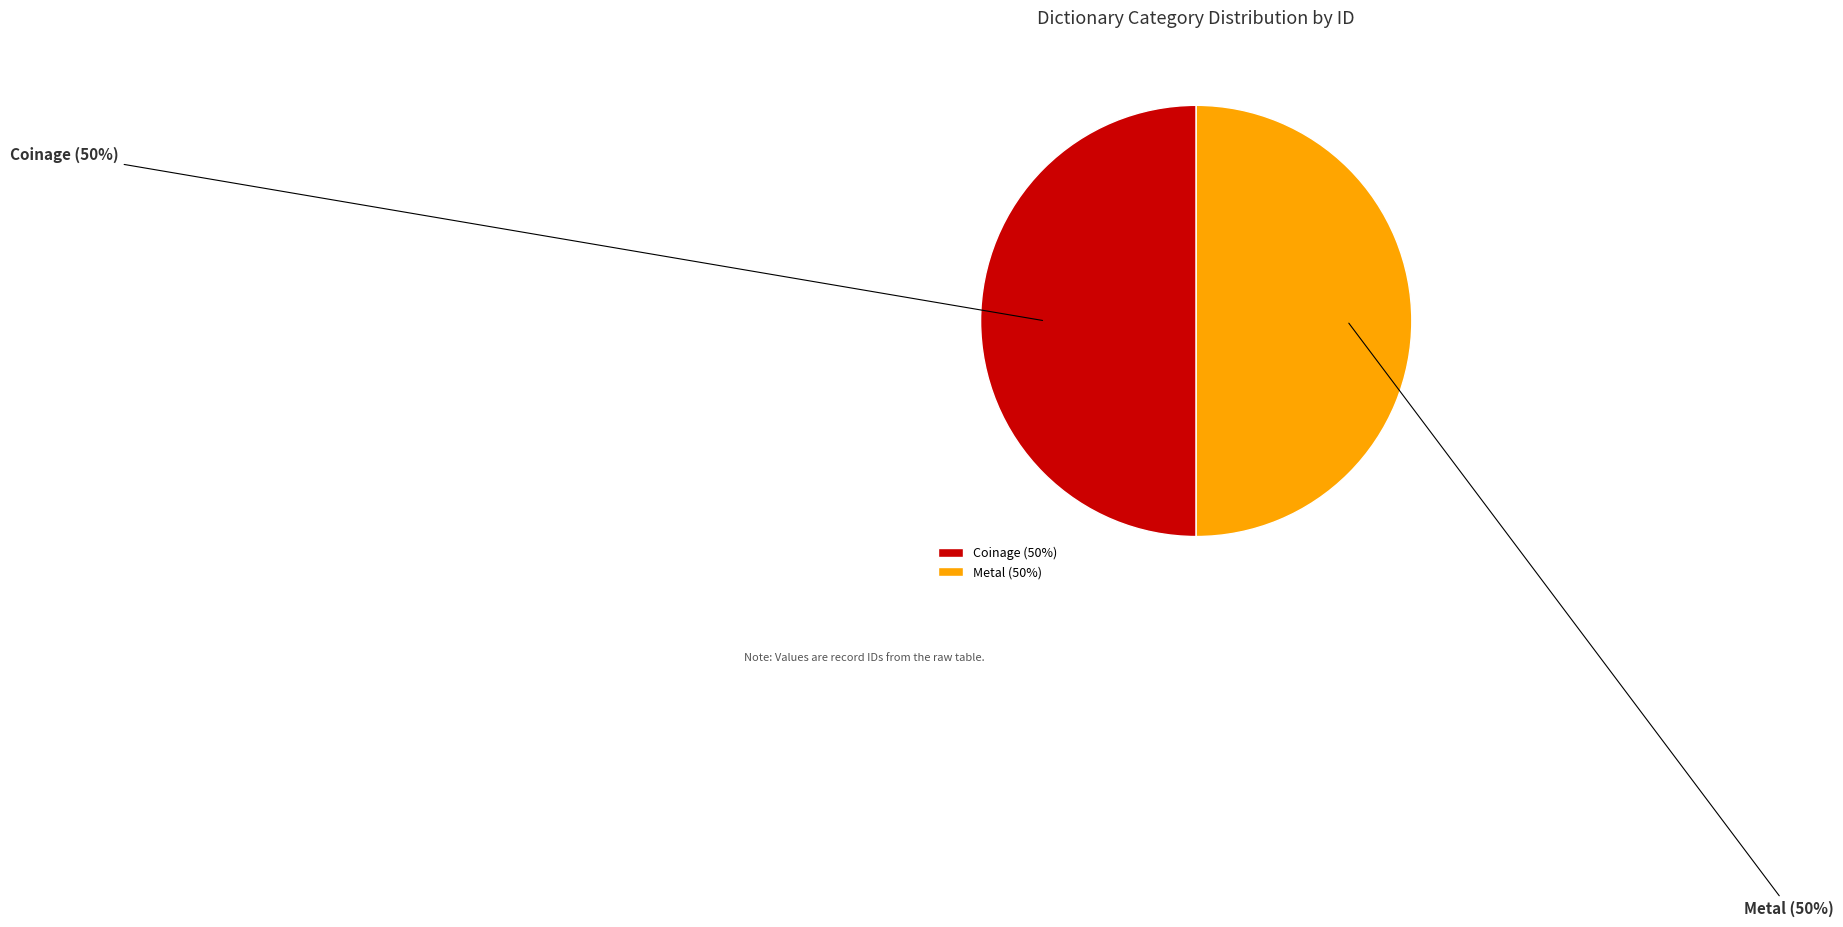

The Metal slice represents 64% of the pie. True or false?

False